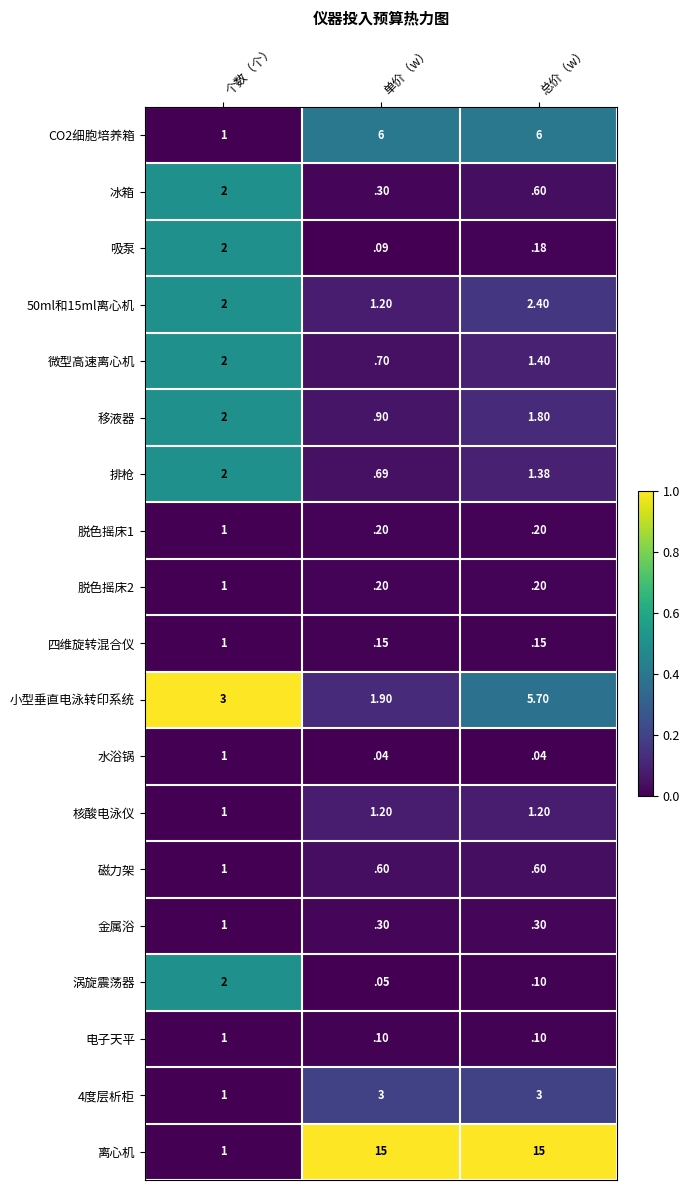

Count the number of categories in the chart.

3